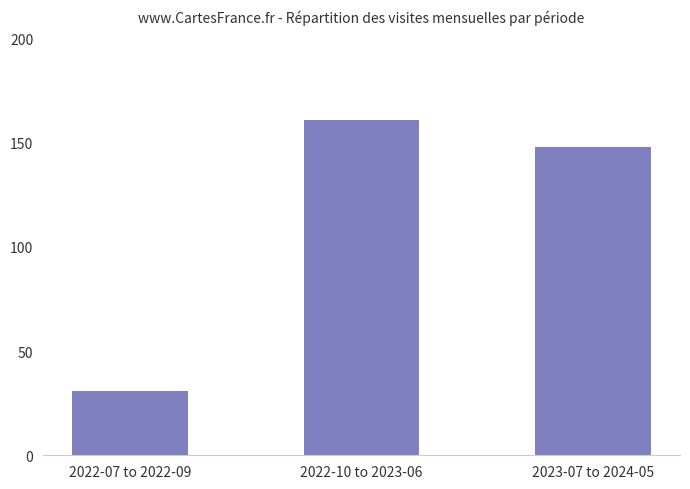

Rank the categories by value from lowest to highest.

2022-07 to 2022-09, 2023-07 to 2024-05, 2022-10 to 2023-06